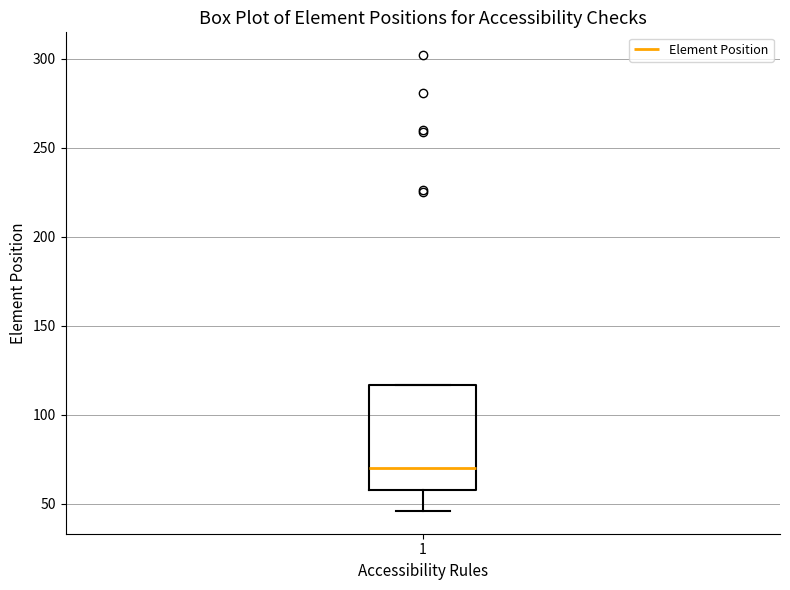

Where is the lower edge of the box at x = 1 on the y-axis? The values are not printed on the chart, so give them approximately, as read against the axis.

60